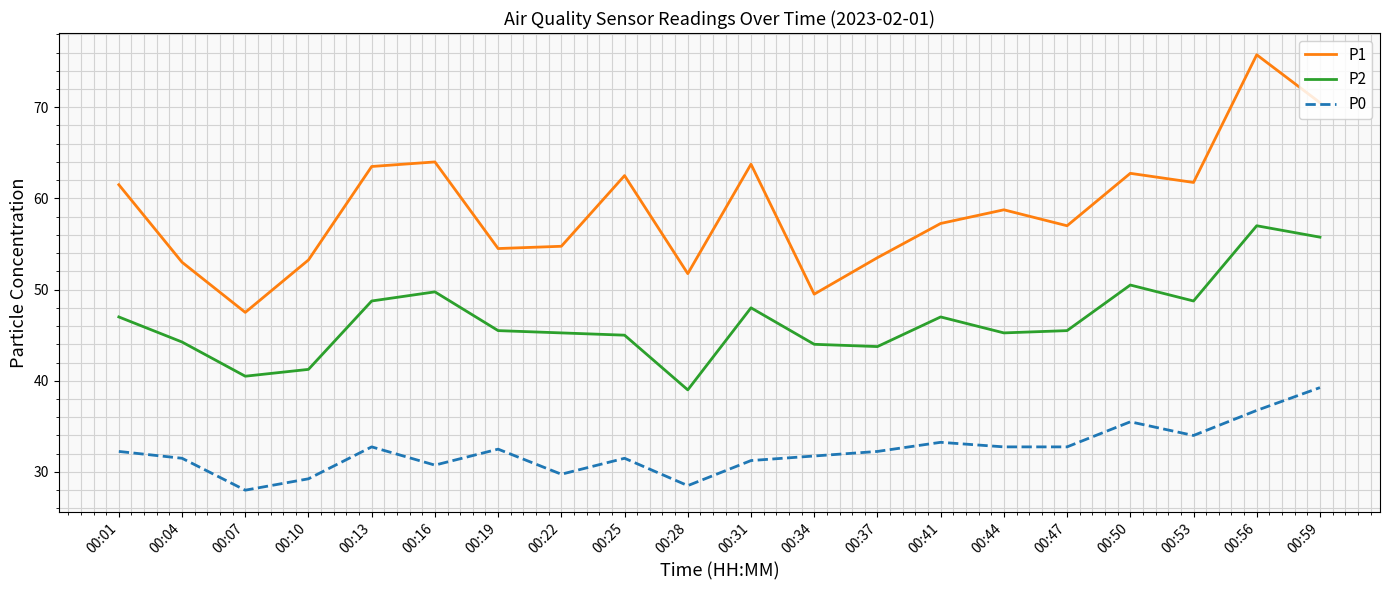

The P2 series shows 44.0 at 00:34. True or false?

True